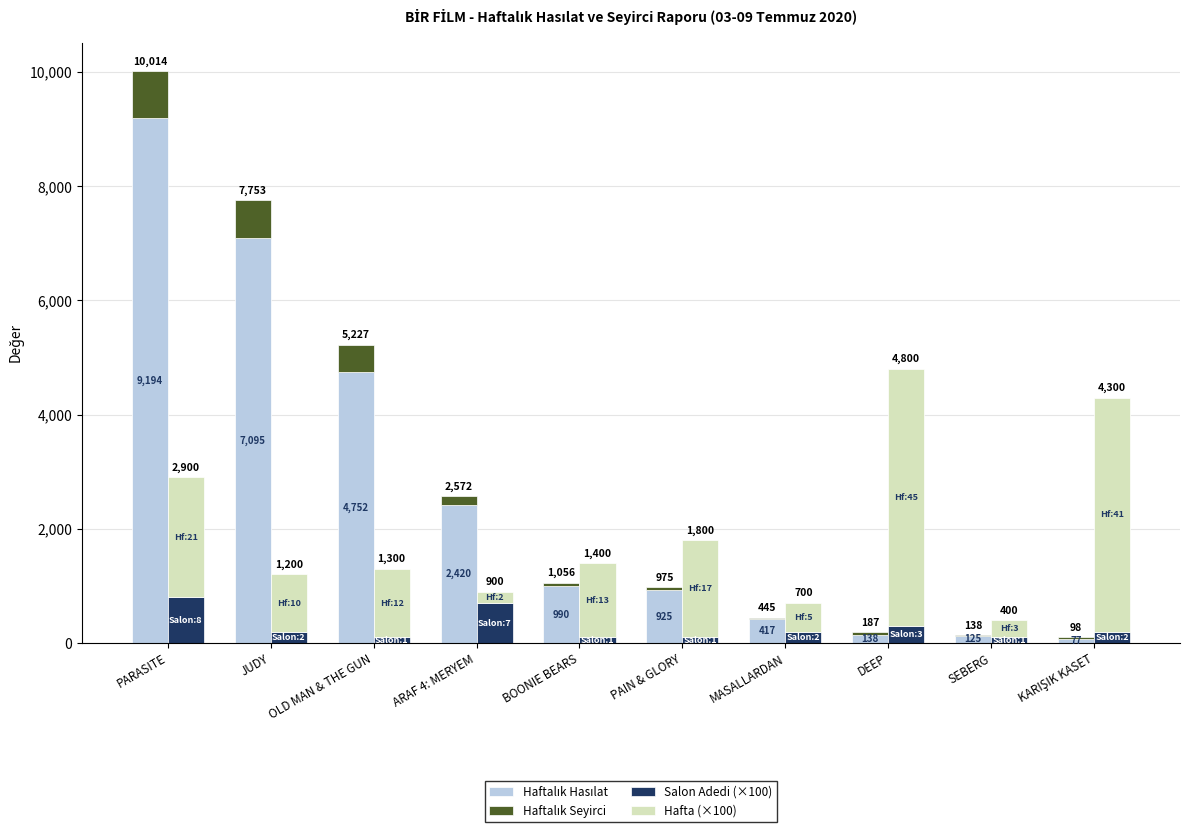

Which series has the widest spread of values?

Haftalık Hasılat